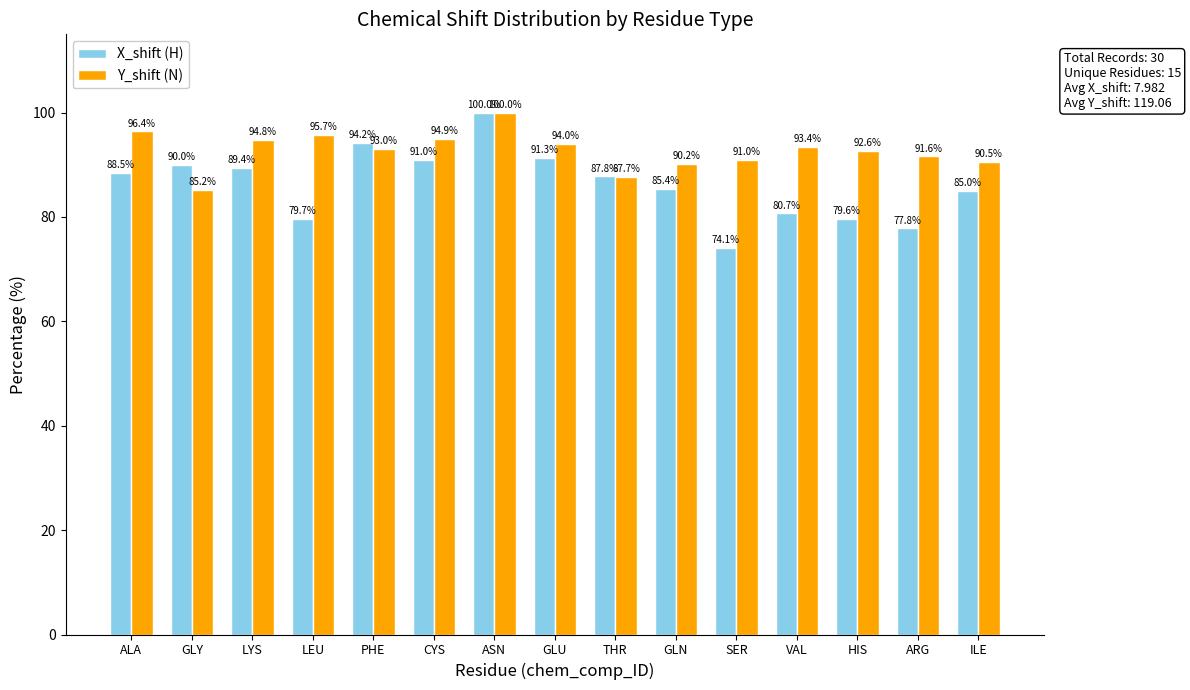

What is the spread (max minus min) of values at LYS?

5.4